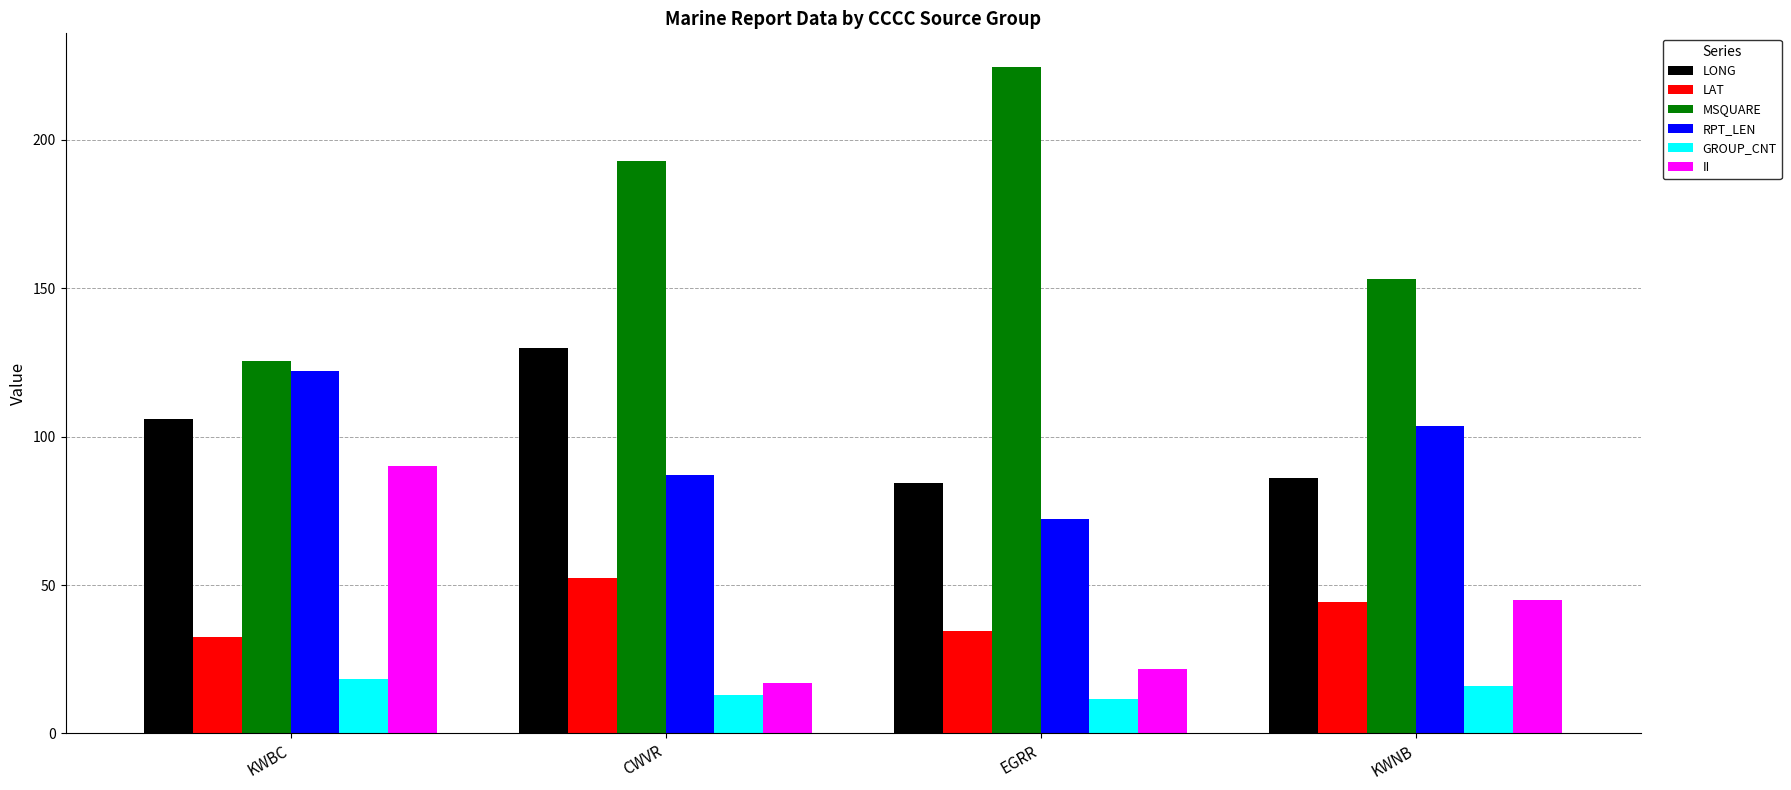

What is the value of the GROUP_CNT bar at the 3rd from the left?

11.5